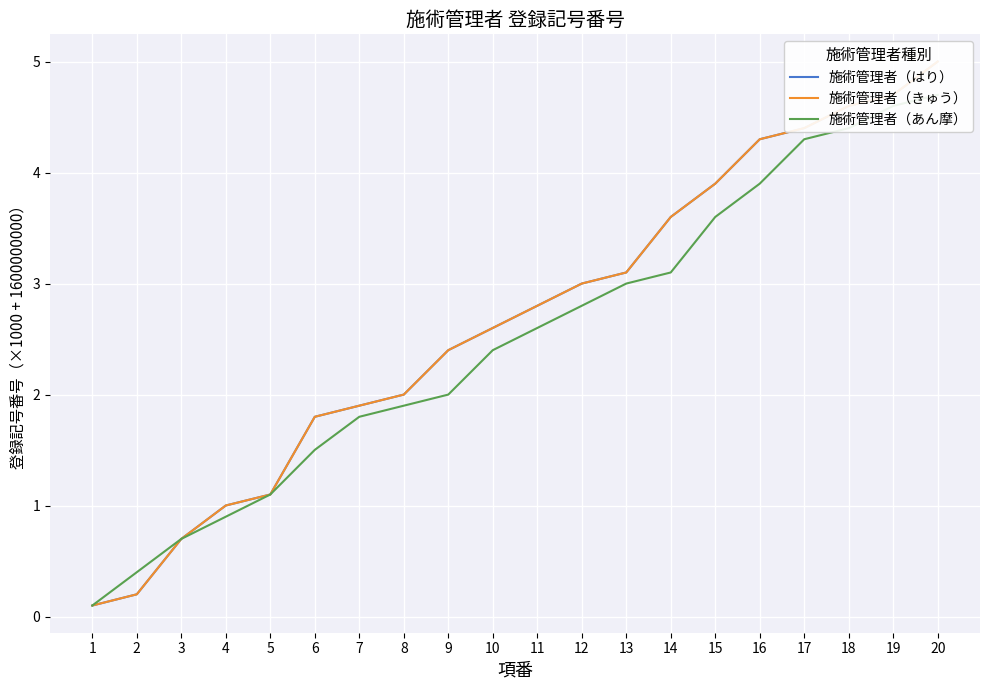

At which label does 施術管理者（きゅう） first exceed 2?

9